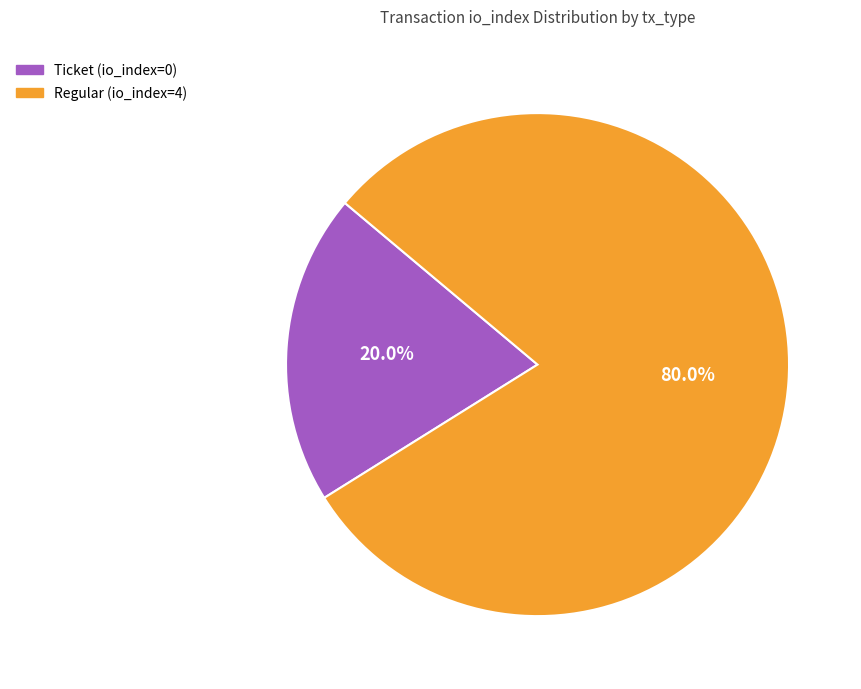

How many segments does this pie chart have?

2